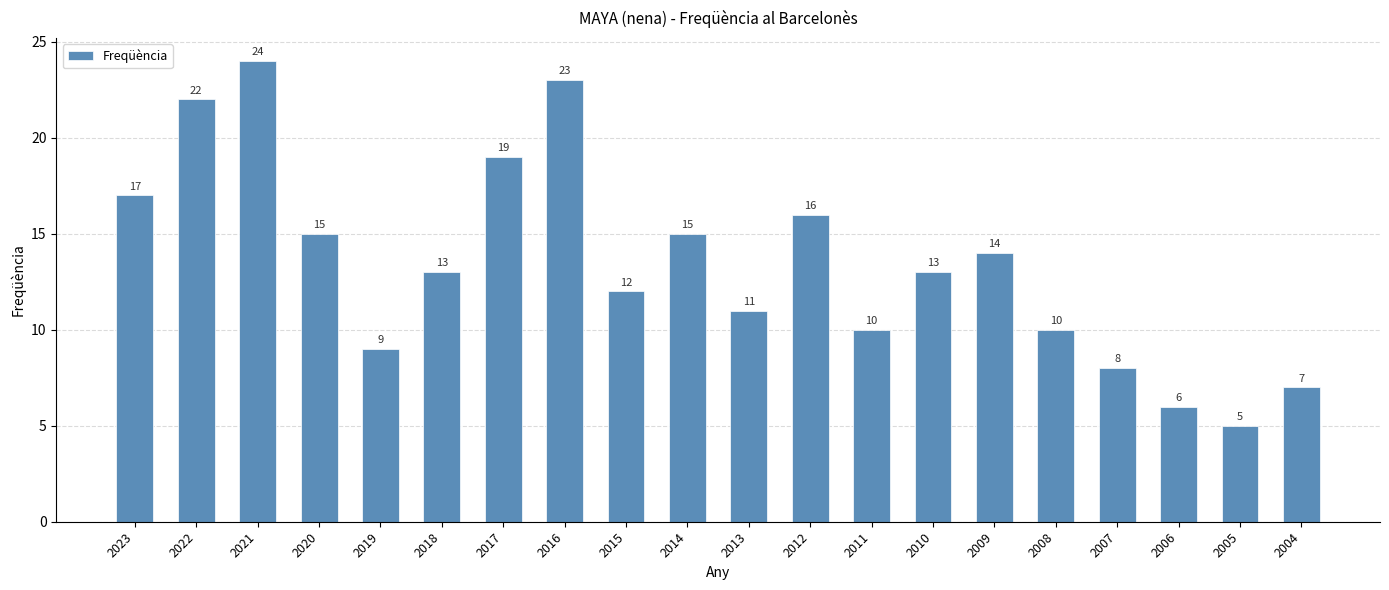

How many data points are less than 13?

9